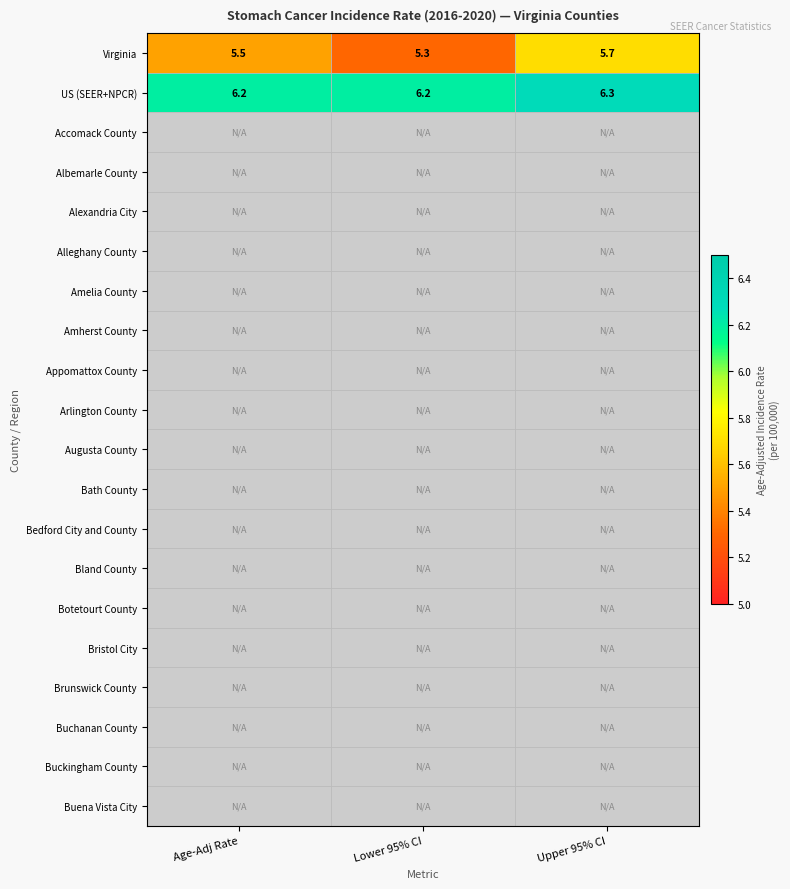

The value of US (SEER+NPCR) at Upper 95% CI is 6.3. True or false?

True